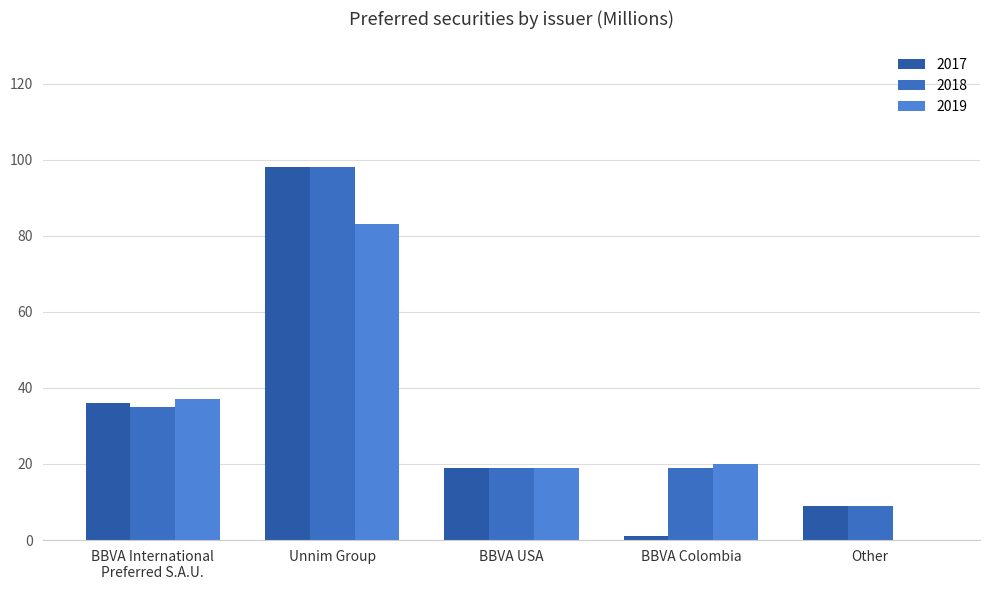

What is the sum of the 2019 values at BBVA USA and Unnim Group?

102